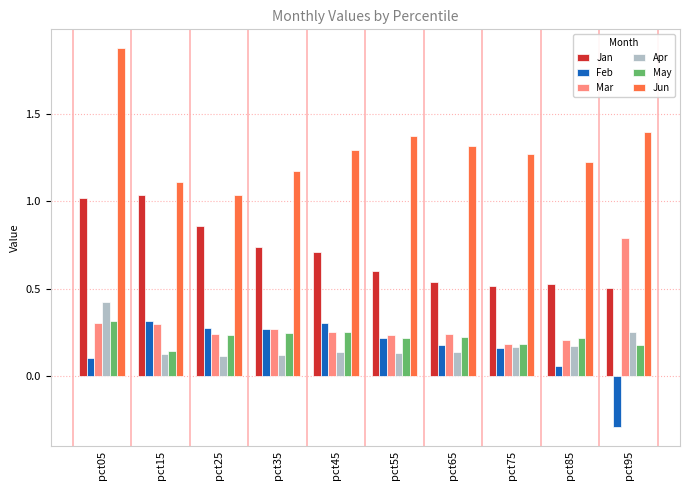

Which series has the largest range (max minus min)?

Jun